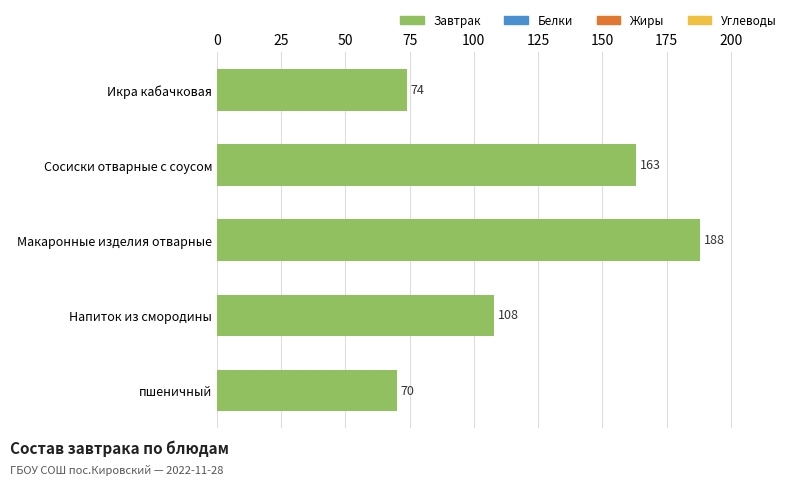

What is the difference between the second highest and minimum values?

93